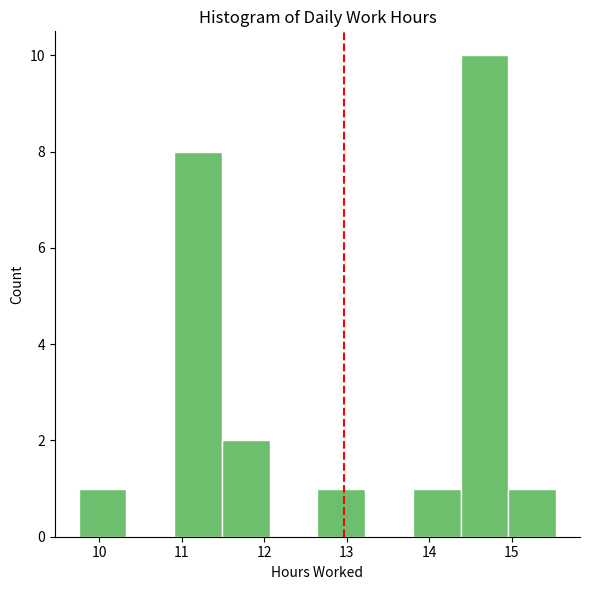

Reading left to right, list every bar in this chart as the range it spans on the x-axis followed by its height. Neither the bar edges nor the heights are printed on the chart, so give them approximately, as read against the axes.

9.8 to 10.3: 1
10.3 to 10.9: 0
10.9 to 11.5: 8
11.5 to 12.1: 2
12.1 to 12.6: 0
12.6 to 13.2: 1
13.2 to 13.8: 0
13.8 to 14.4: 1
14.4 to 15.0: 10
15.0 to 15.5: 1